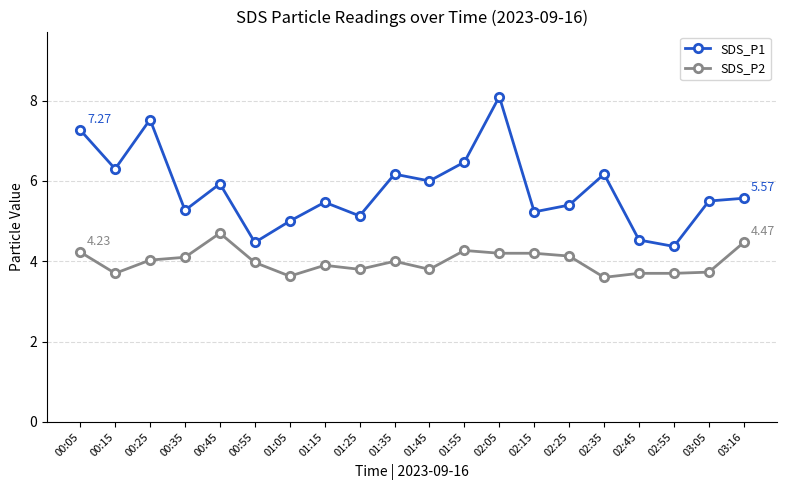

List the series in order of their overall mean, lowest first.

SDS_P2, SDS_P1